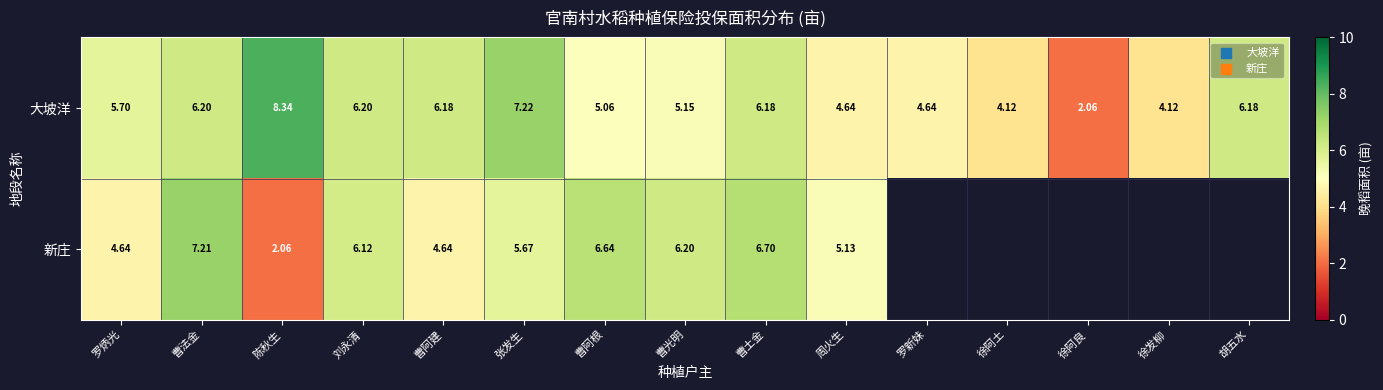

How many values in the 大坡洋 series exceed 5?

10